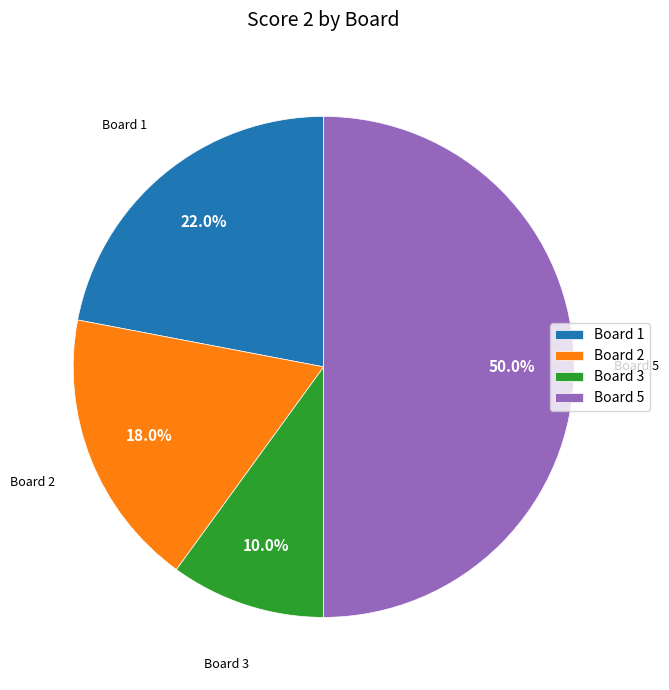

How many slices are in this pie chart?

4